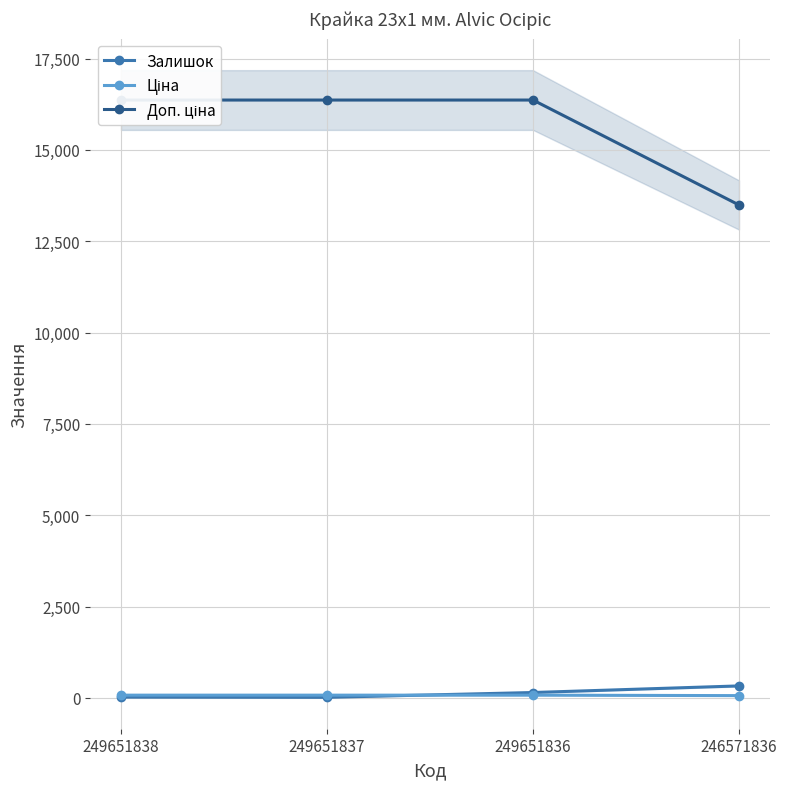

Where is Залишок nearest to the value 169?

249651836